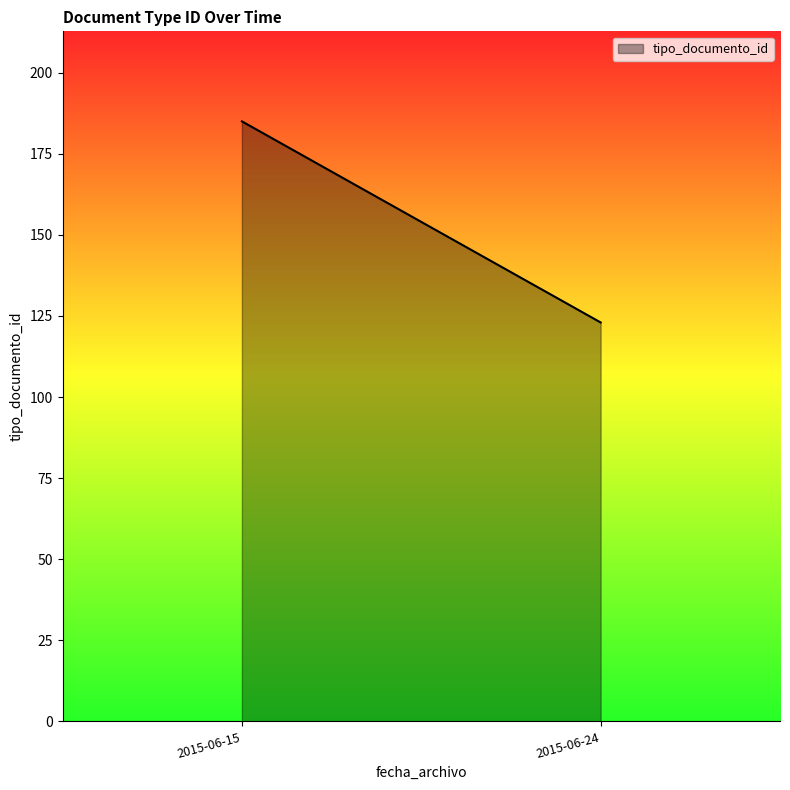

What is the difference between the maximum and minimum values?

62